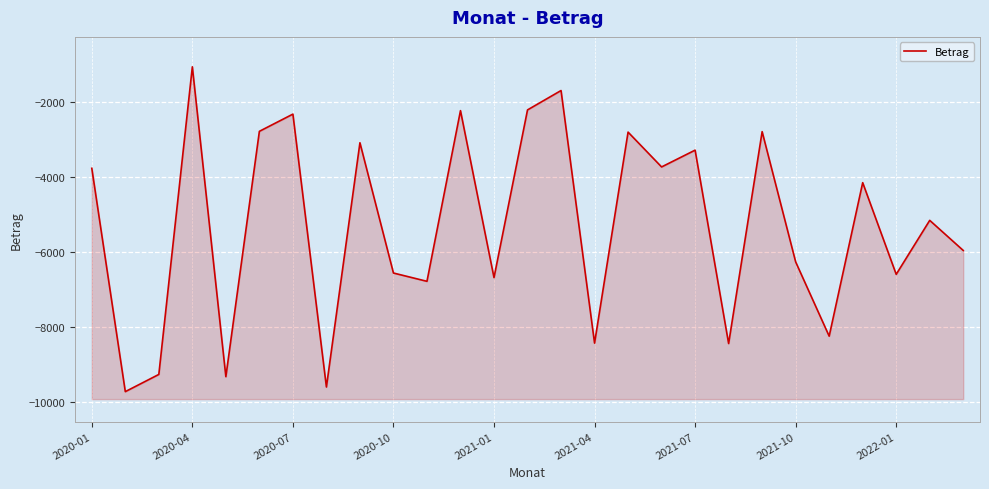

Which has a higher value, 23 or 2020-04?

23